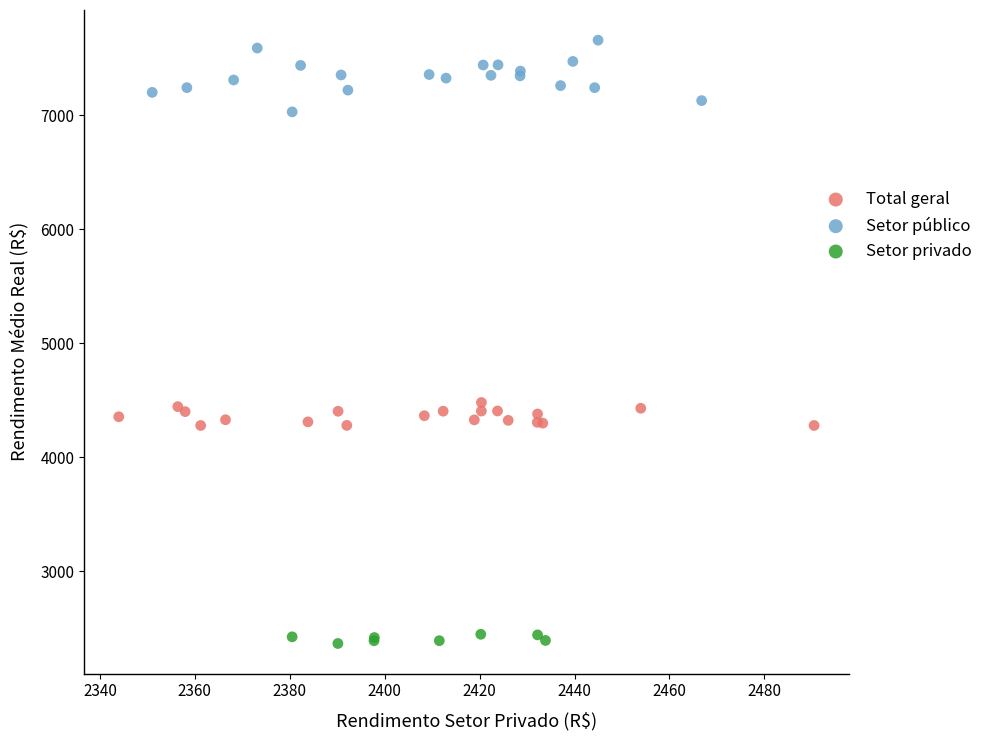

Which series contains the lowest Y value?

Setor privado